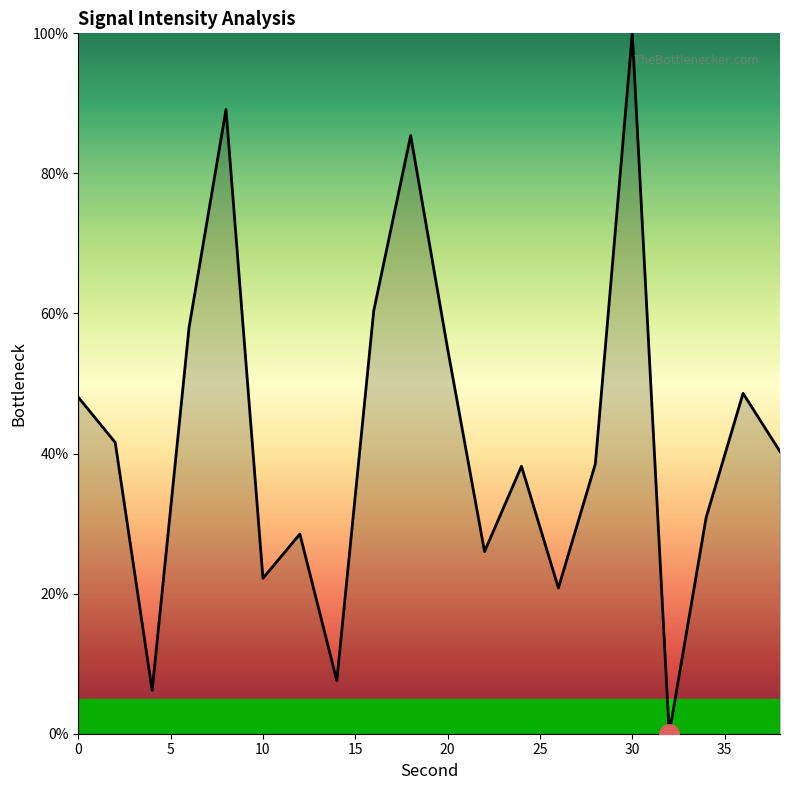

What is the greatest value displayed?

100.0